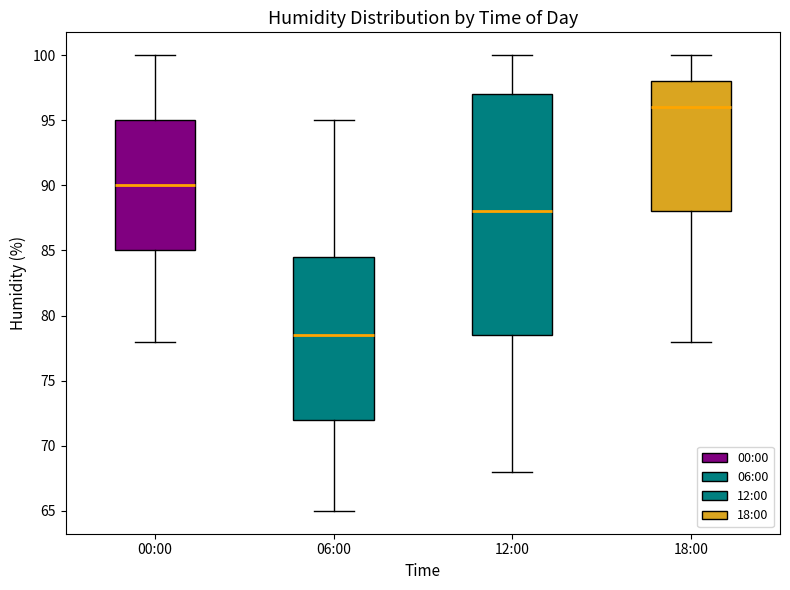

Reading left to right, transcribe this box plot: for each box, give where its median line is, the range the box spans, and where its two whiskers end, as read against the y-axis. The values are not printed on the chart, so give them approximately, as read against the axis.

00:00: median 90.0, box 85.0 to 95.0, whiskers 78.0 to 100.0
06:00: median 78.5, box 72.0 to 84.5, whiskers 65.0 to 95.0
12:00: median 88.0, box 78.5 to 97.0, whiskers 68.0 to 100.0
18:00: median 96.0, box 88.0 to 98.0, whiskers 78.0 to 100.0